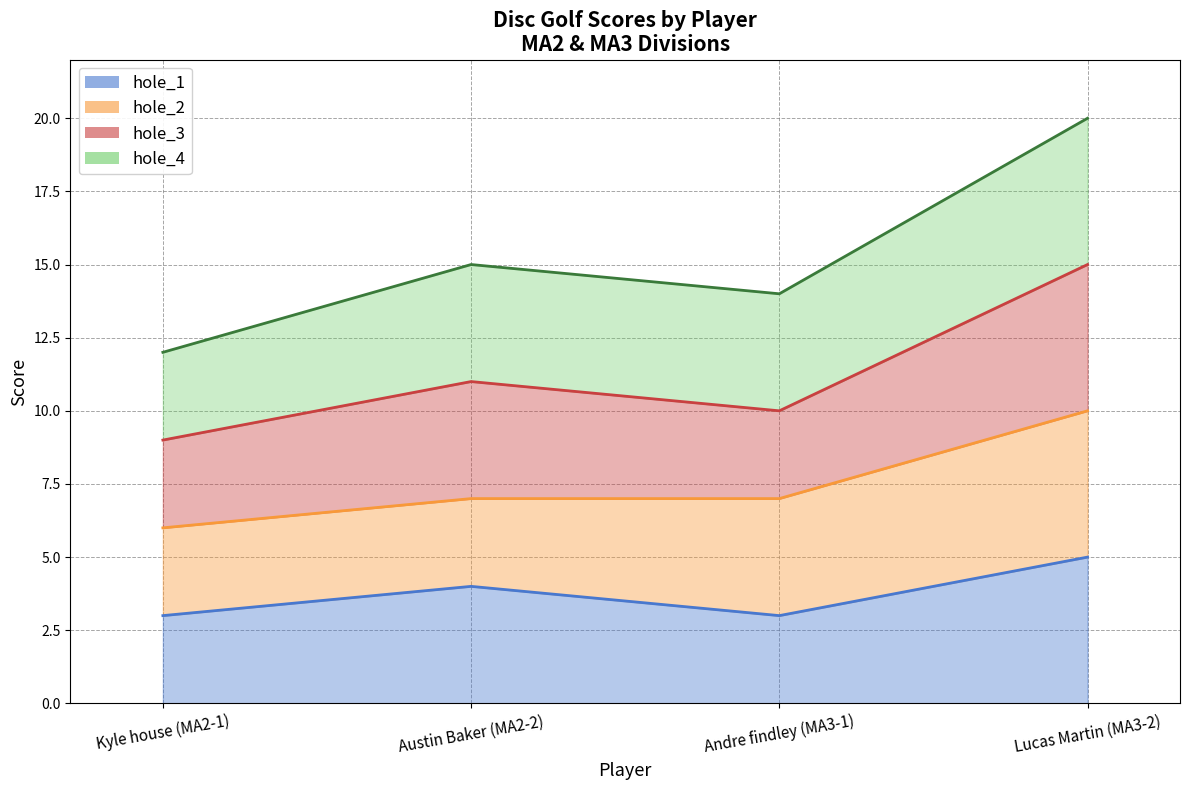

Reading right to left, transcribe all the data shown in this chart.

hole_1_line: Lucas Martin (MA3-2)=5	Andre findley (MA3-1)=3	Austin Baker (MA2-2)=4	Kyle house (MA2-1)=3
hole_2_line: Lucas Martin (MA3-2)=10	Andre findley (MA3-1)=7	Austin Baker (MA2-2)=7	Kyle house (MA2-1)=6
hole_3_line: Lucas Martin (MA3-2)=15	Andre findley (MA3-1)=10	Austin Baker (MA2-2)=11	Kyle house (MA2-1)=9
hole_4_line: Lucas Martin (MA3-2)=20	Andre findley (MA3-1)=14	Austin Baker (MA2-2)=15	Kyle house (MA2-1)=12